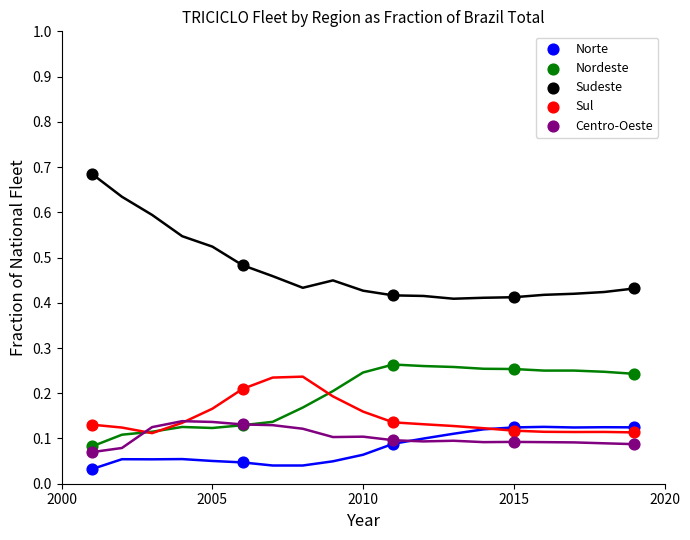

What are all the series names shown in the legend?

Norte, Nordeste, Sudeste, Sul, Centro-Oeste